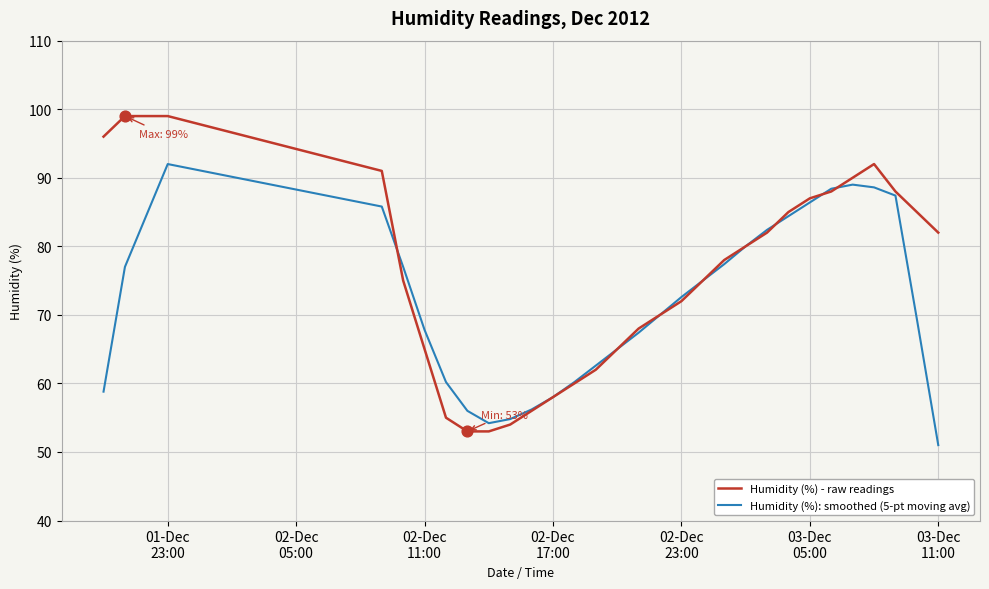

Which series has the largest total across all categories?

Humidity (%) - raw readings